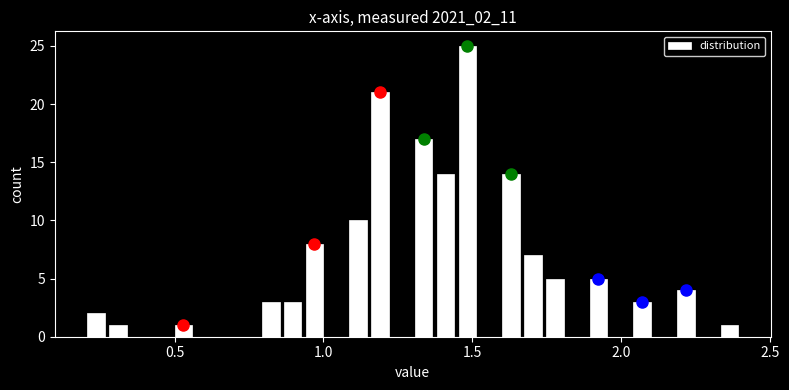

Read against the x-axis, roughly where is the centre of the tallest bar?

1.50